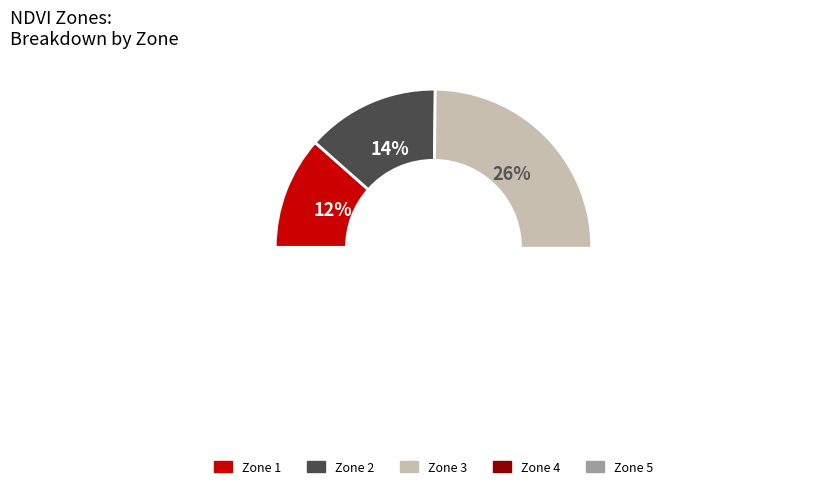

To the nearest percent, what portion does Zone 1 represent?

12%